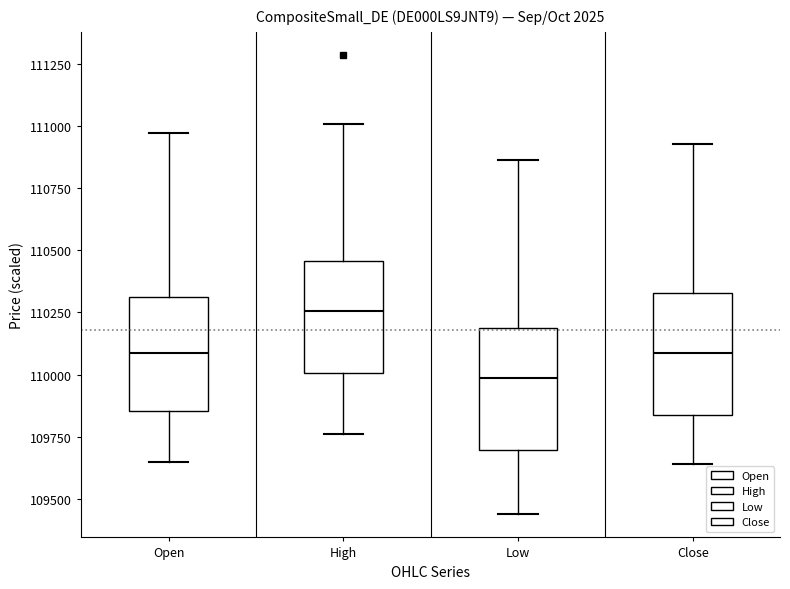

Where does the lower whisker of the box for Open end on the y-axis? The values are not printed on the chart, so give them approximately, as read against the axis.

109650